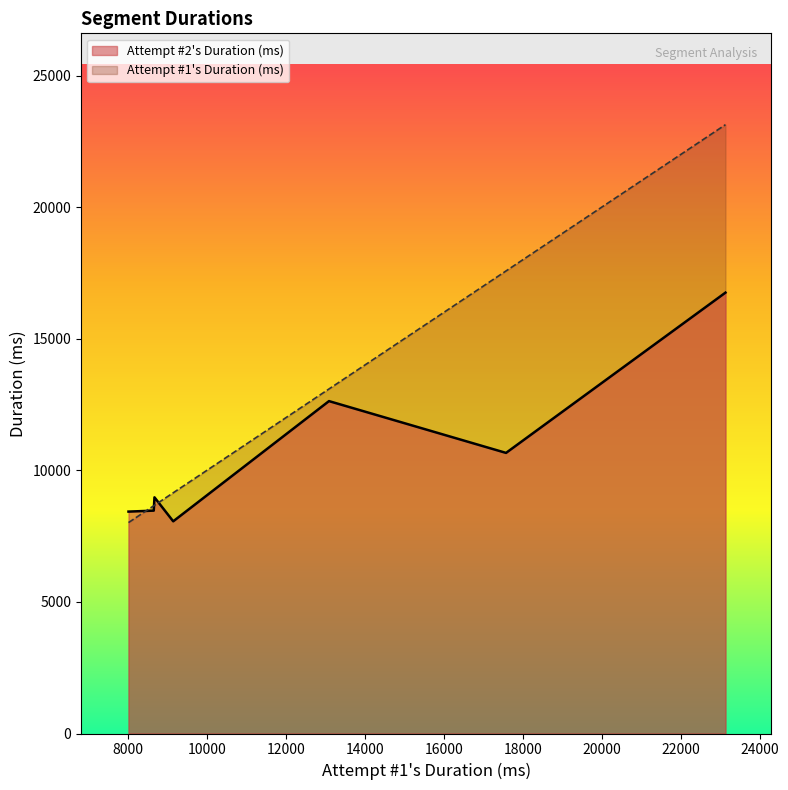

Which series has the widest spread of values?

Attempt #1's Duration (ms)